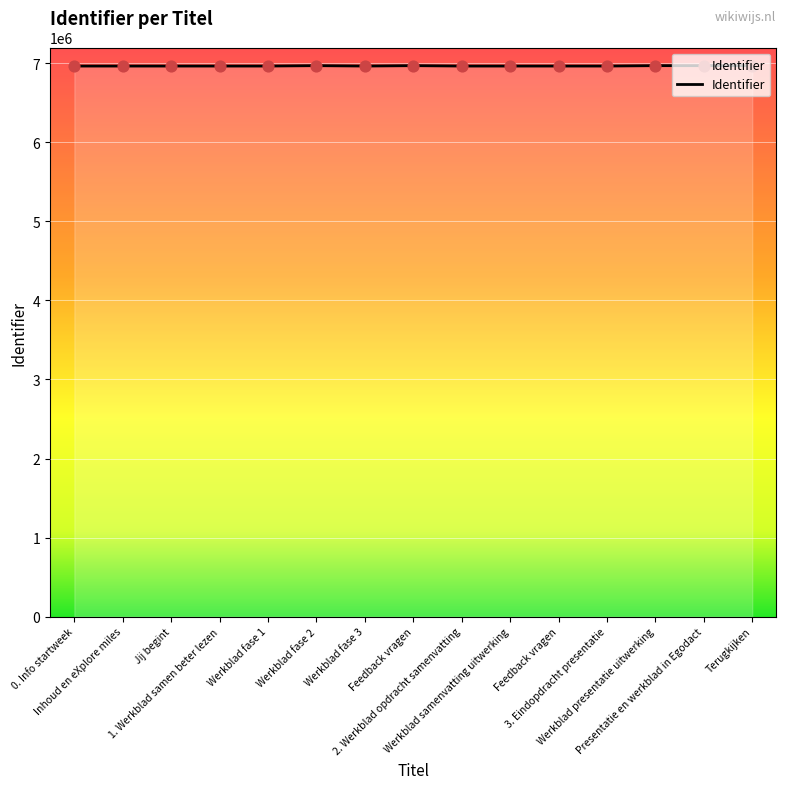

How many lines are shown in the chart?

1